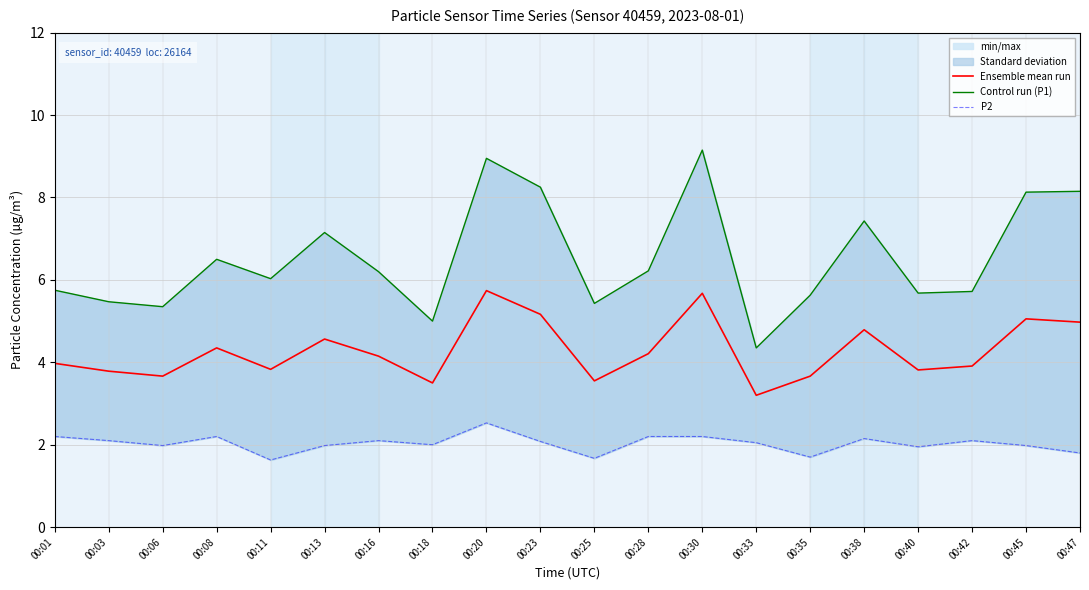

In Ensemble mean run, how many points are lower than both neighbors (excluding endpoints)?

6